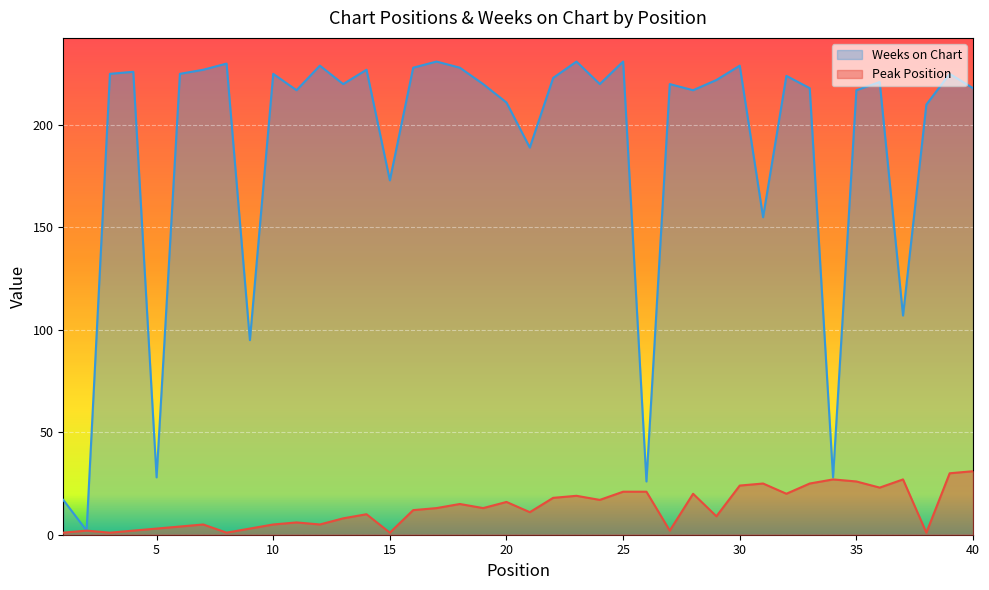

What is the sum of the Weeks on Chart values at 8 and 38?

440